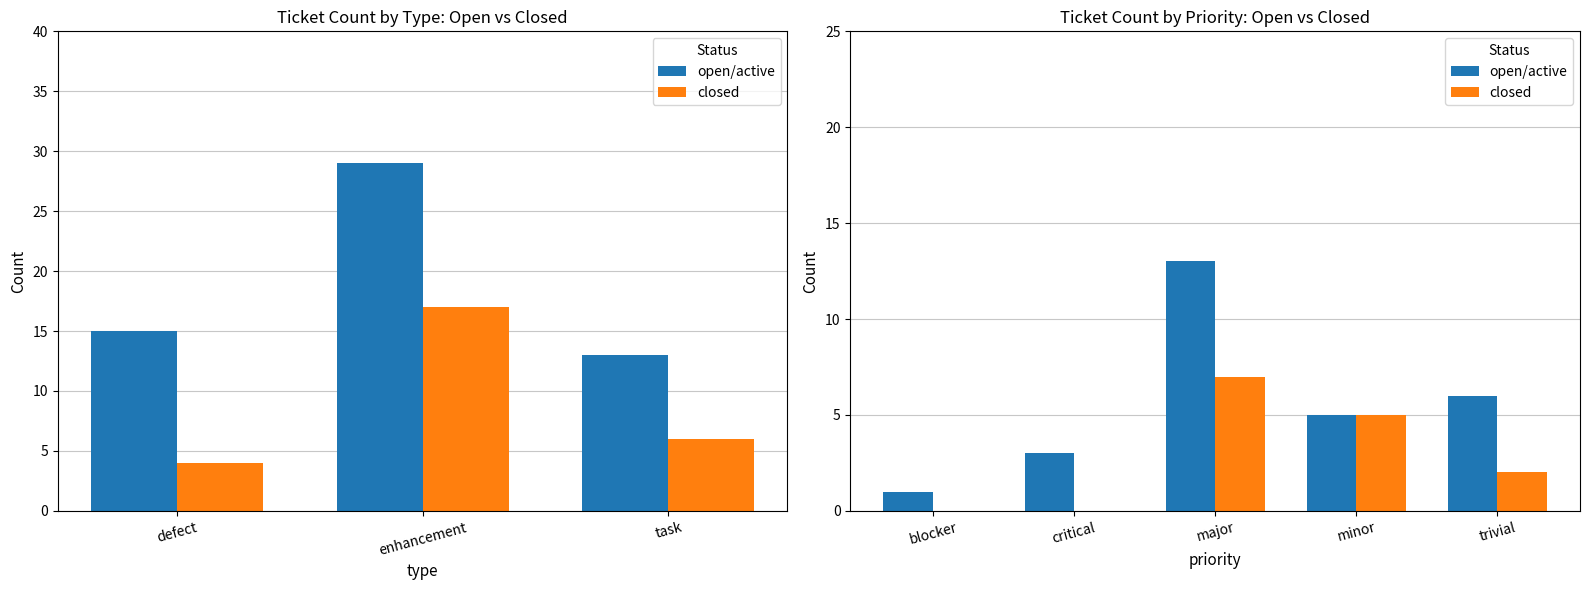

Which series has the widest spread of values?

open/active